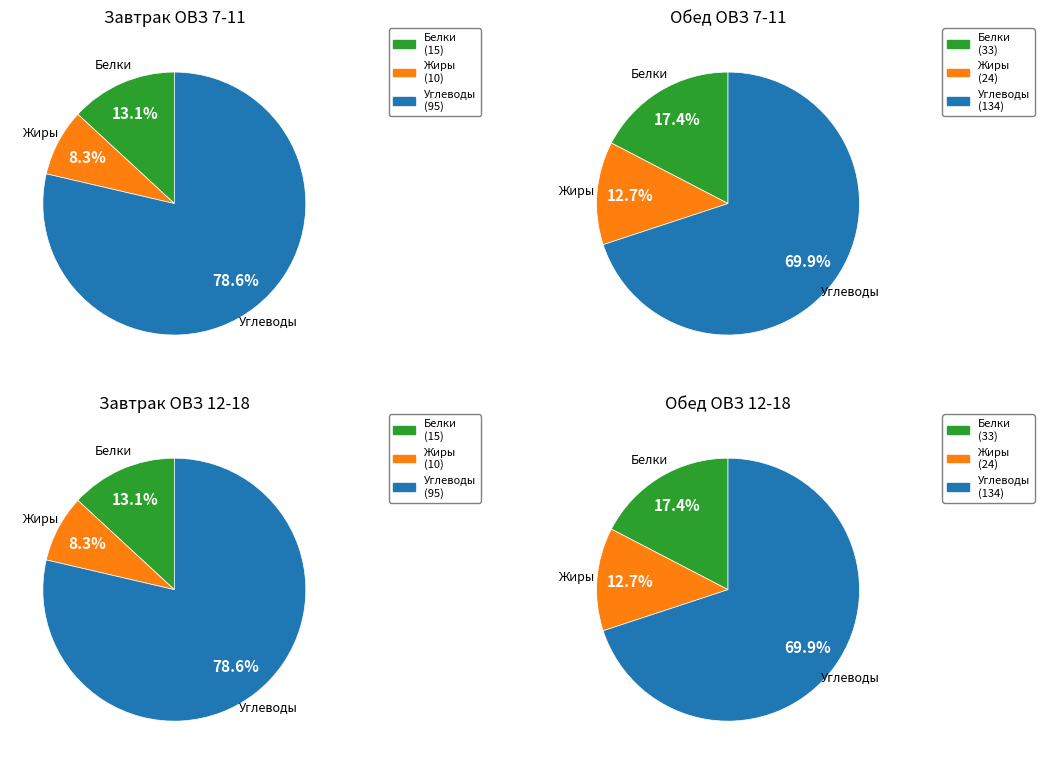

Is it true that Углеводы is 6% of the pie?

False